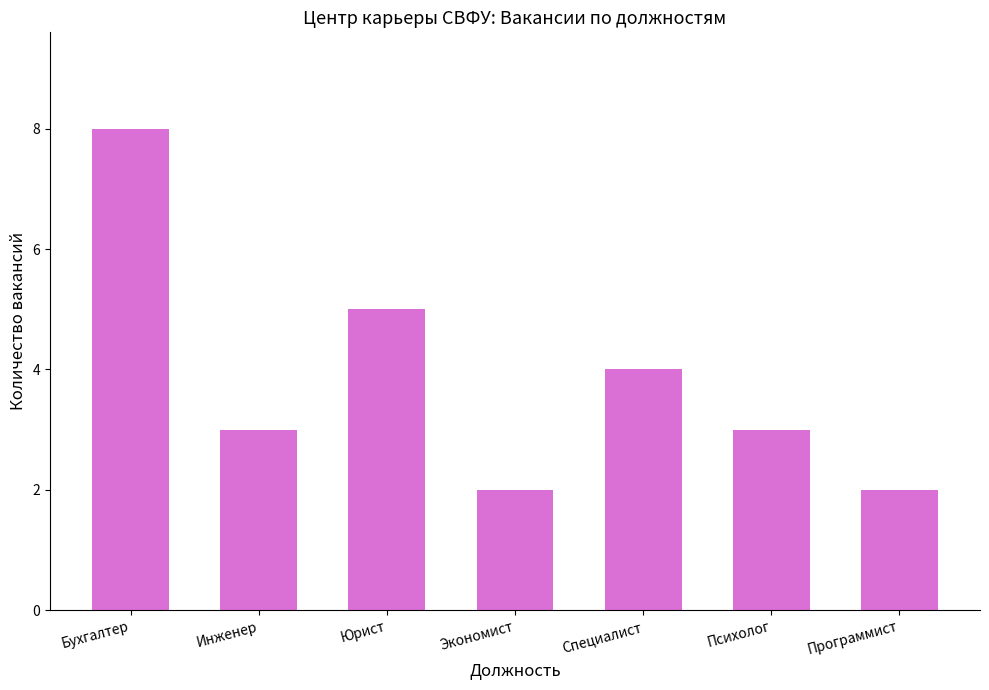

What is the minimum value shown in the chart?

2